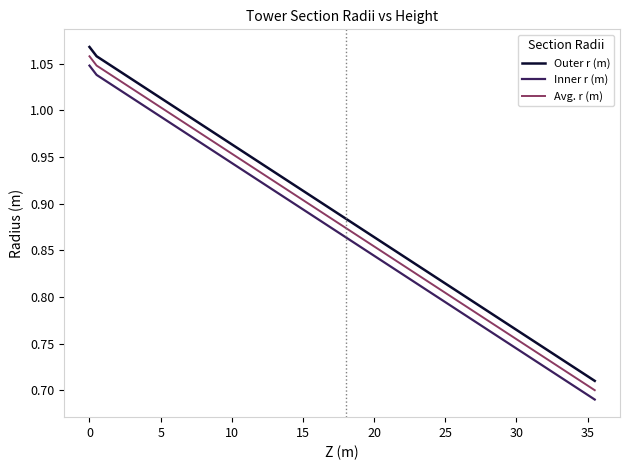

True or false: Outer r (m) and Inner r (m) cross at least once.

False